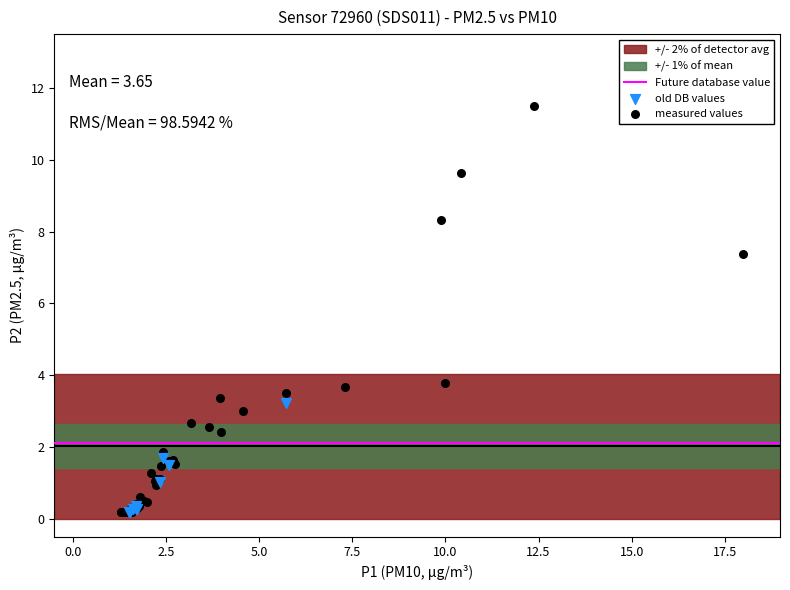

Which series reaches the maximum Y coordinate?

measured values